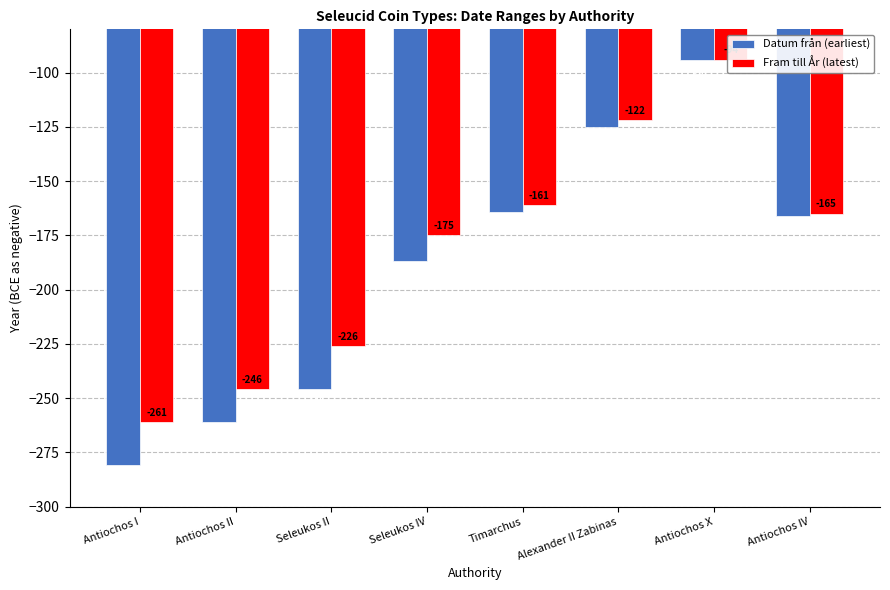

What position from the left is Antiochos X?

7